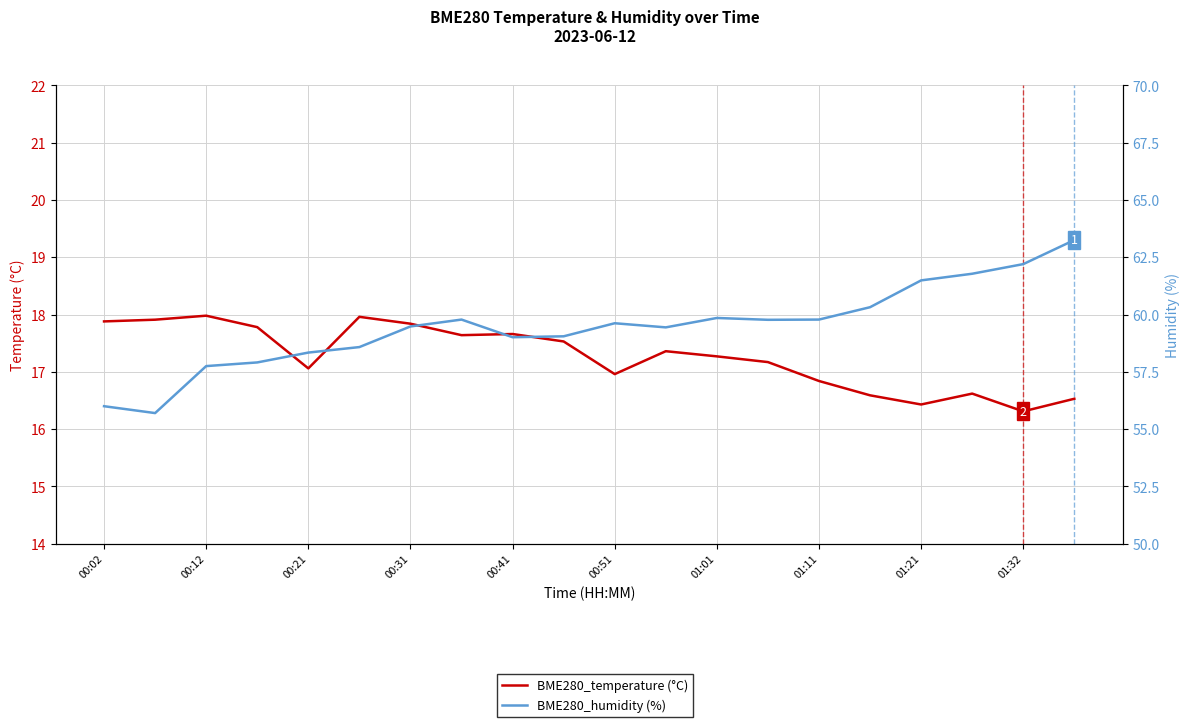

True or false: BME280_temperature (°C) has a value of 4.5 at 01:11.

False